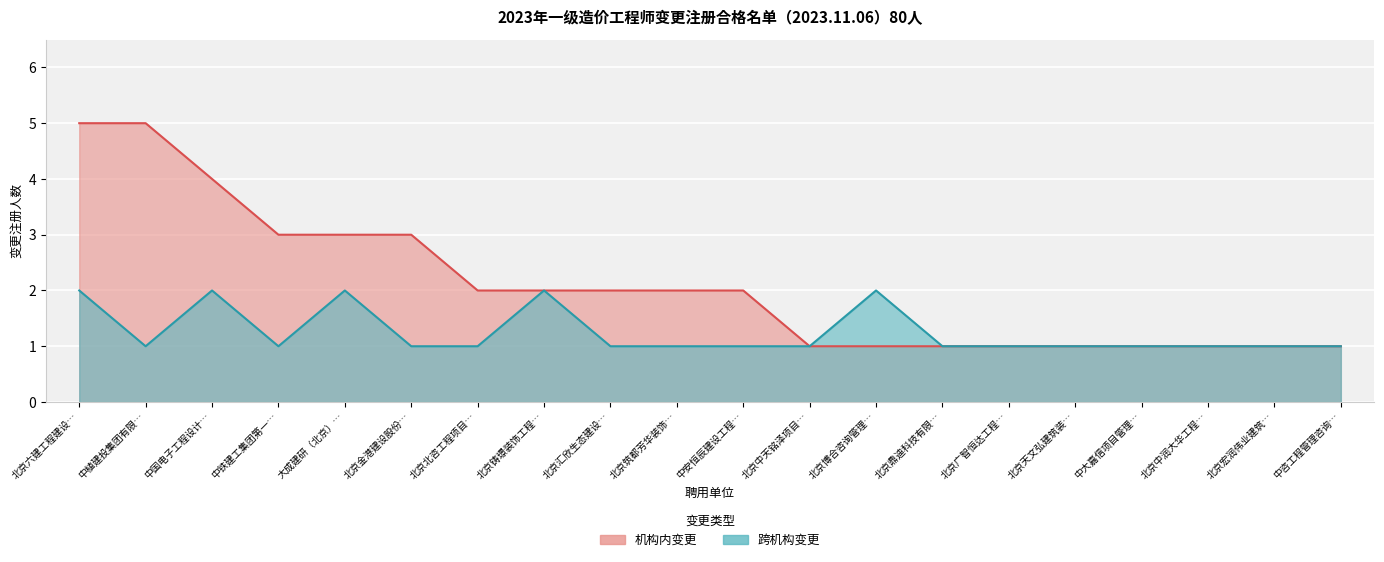

Which has a higher value, 中铁建工集团第一… or 北京汇欣生态建设…?

中铁建工集团第一…